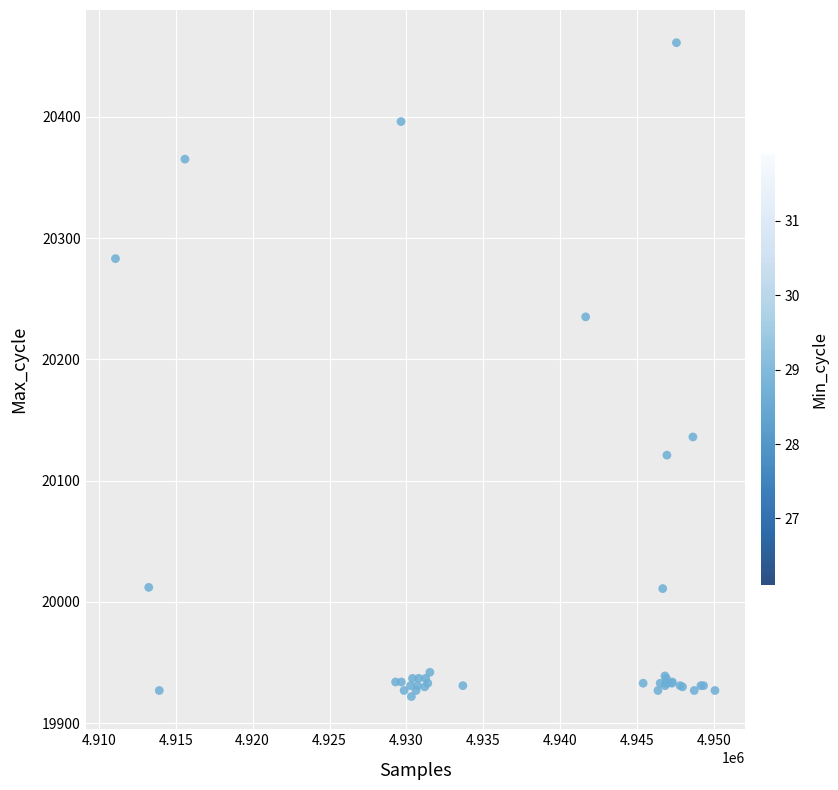

What Y value in the scatter plot is closest to 20191?

20235